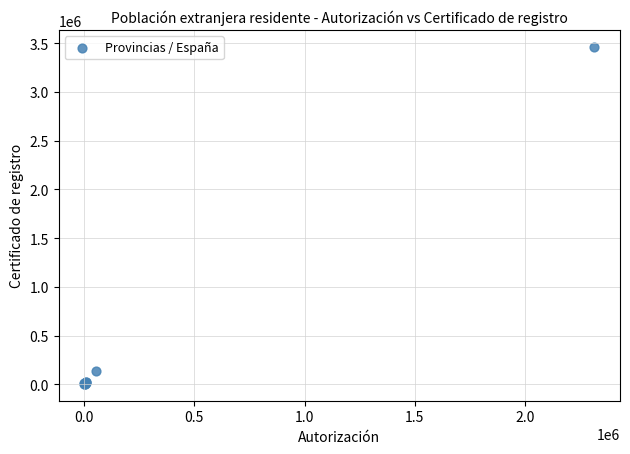

What Y value in the scatter plot is closest to 1734072?

135523